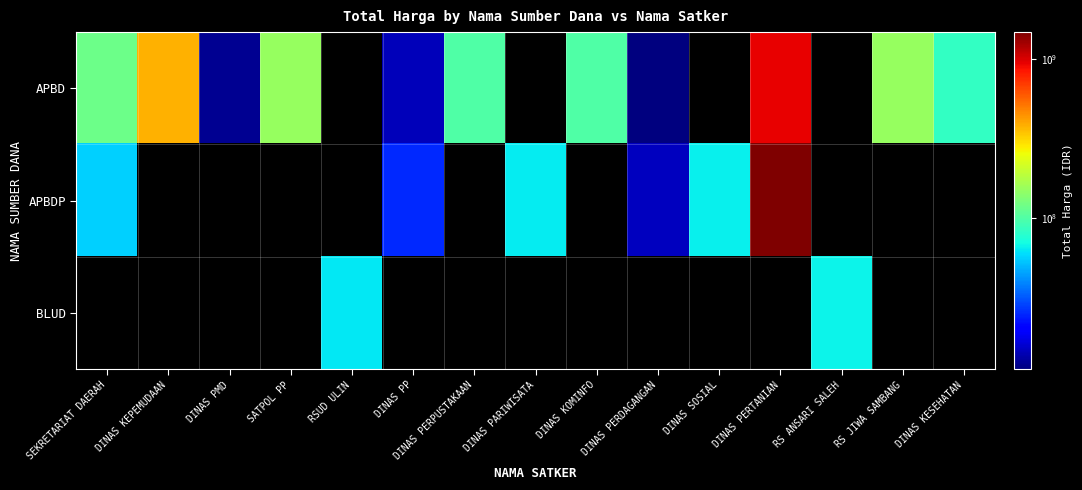

List the series in order of their peak value, highest first.

APBDP, BLUD, APBD